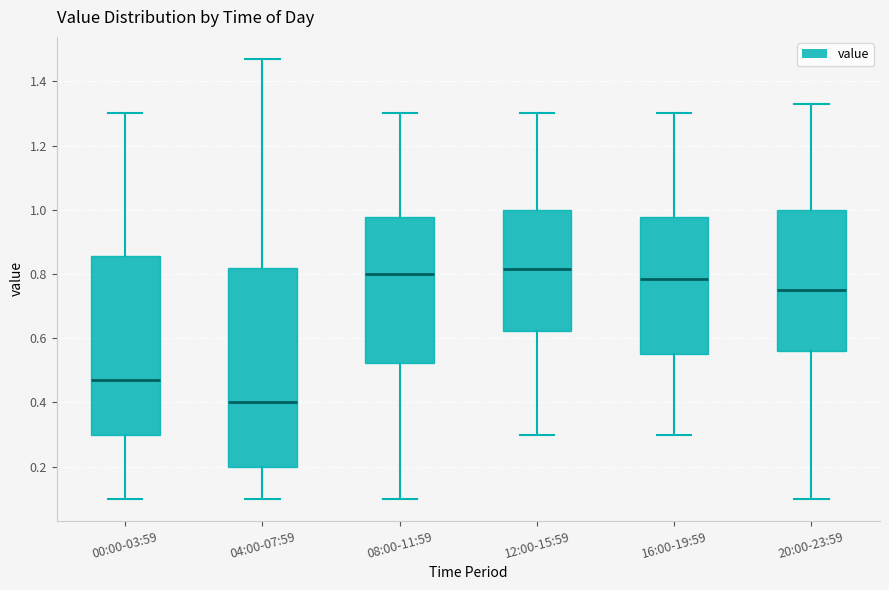

Where does the lower whisker of the box for 12:00-15:59 end on the y-axis? The values are not printed on the chart, so give them approximately, as read against the axis.

0.30